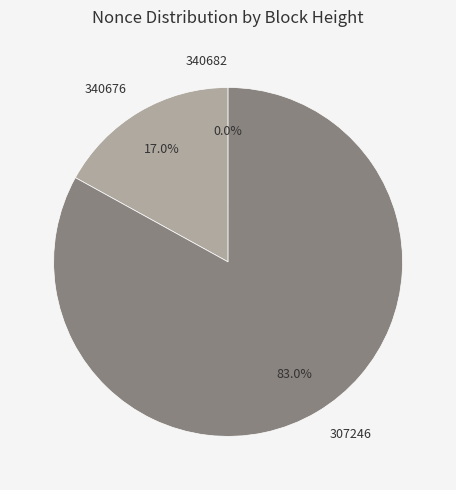

What is the largest slice in the pie chart?

307246